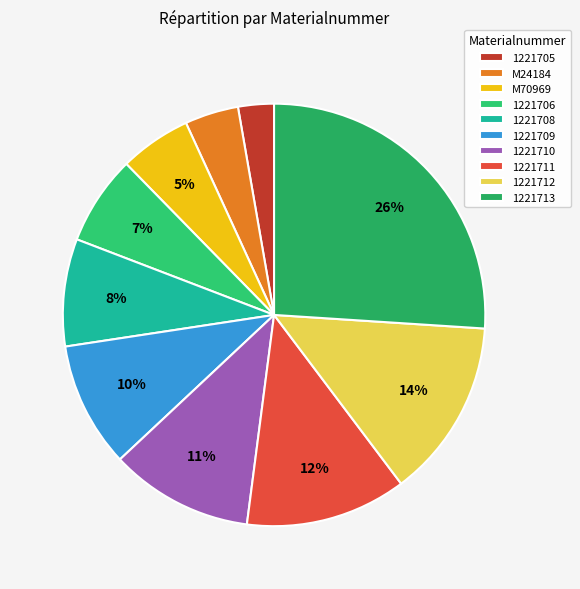

Is it true that 1221710 is 22% of the pie?

False